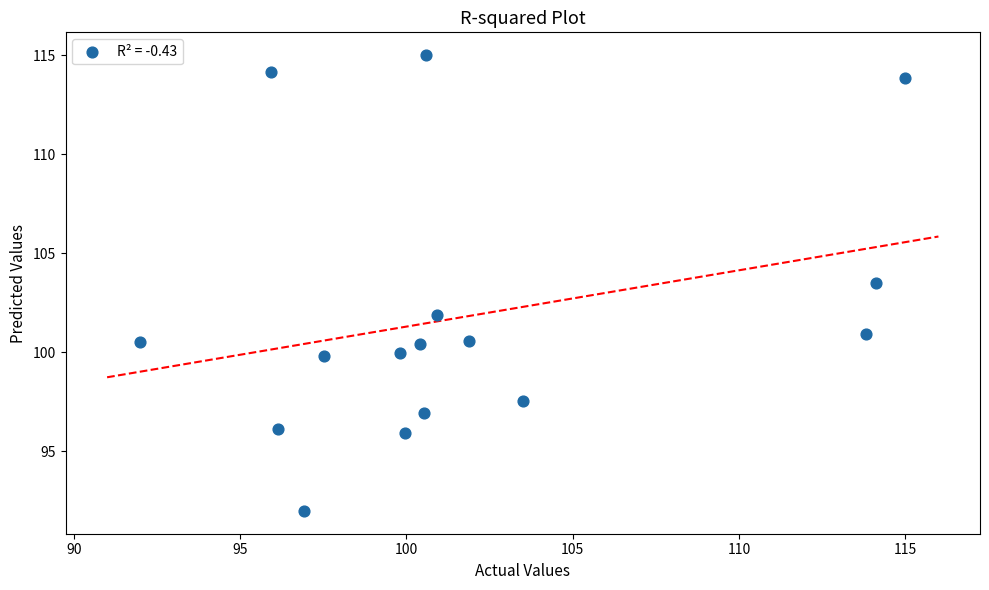

What Y value in the scatter plot is closest to 103?

103.5